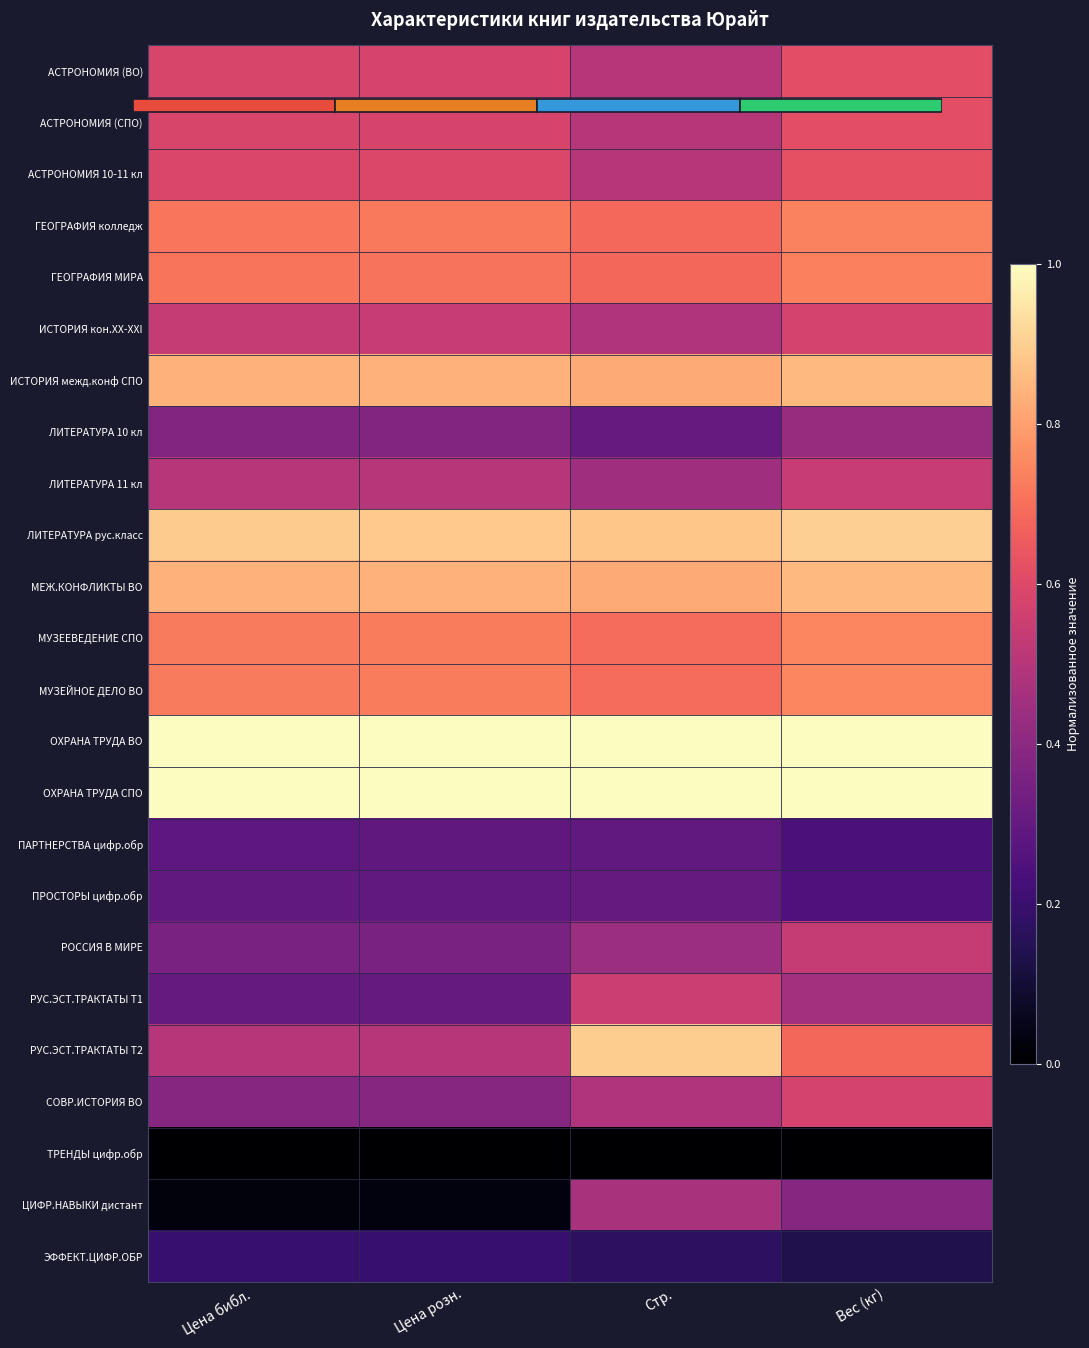

What is the greatest value displayed?

1.0